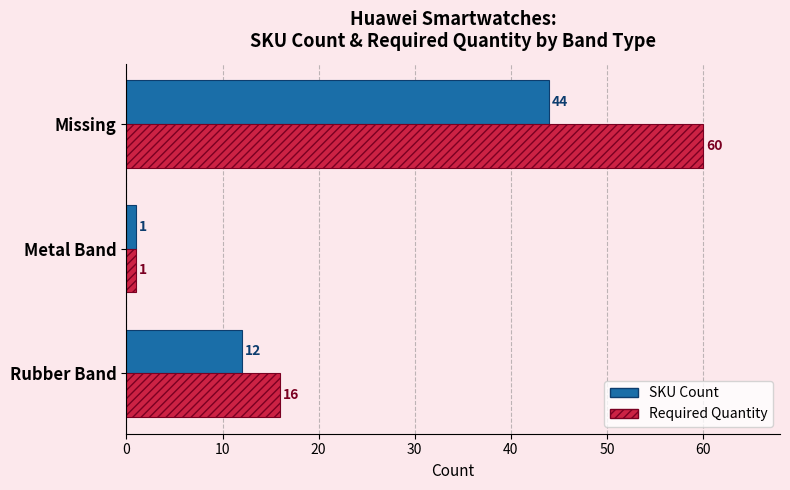

At which label is Required Quantity closest to 30?

Rubber Band